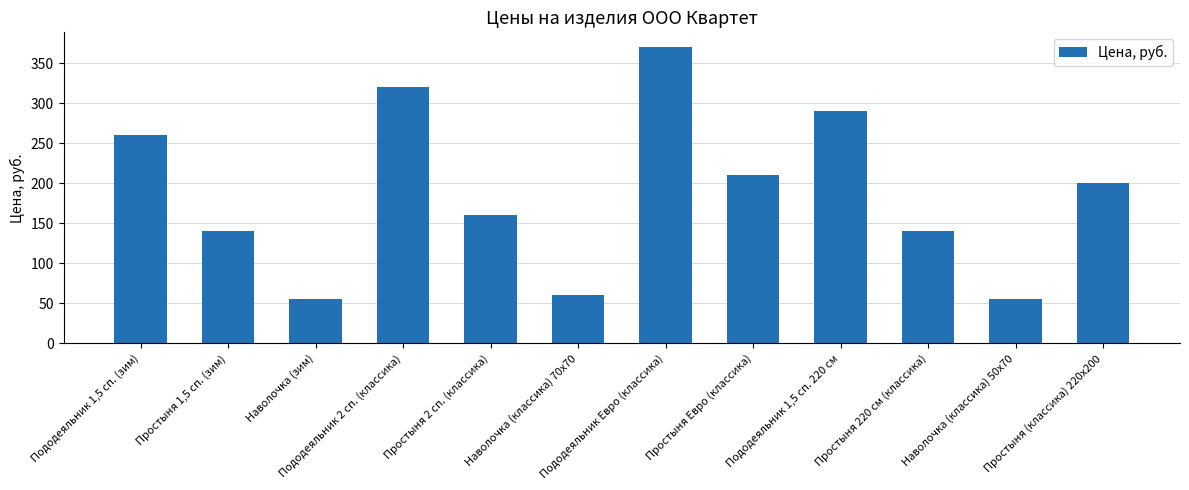

What is the label of the 8th bar from the right?

Простыня 2 сп. (классика)